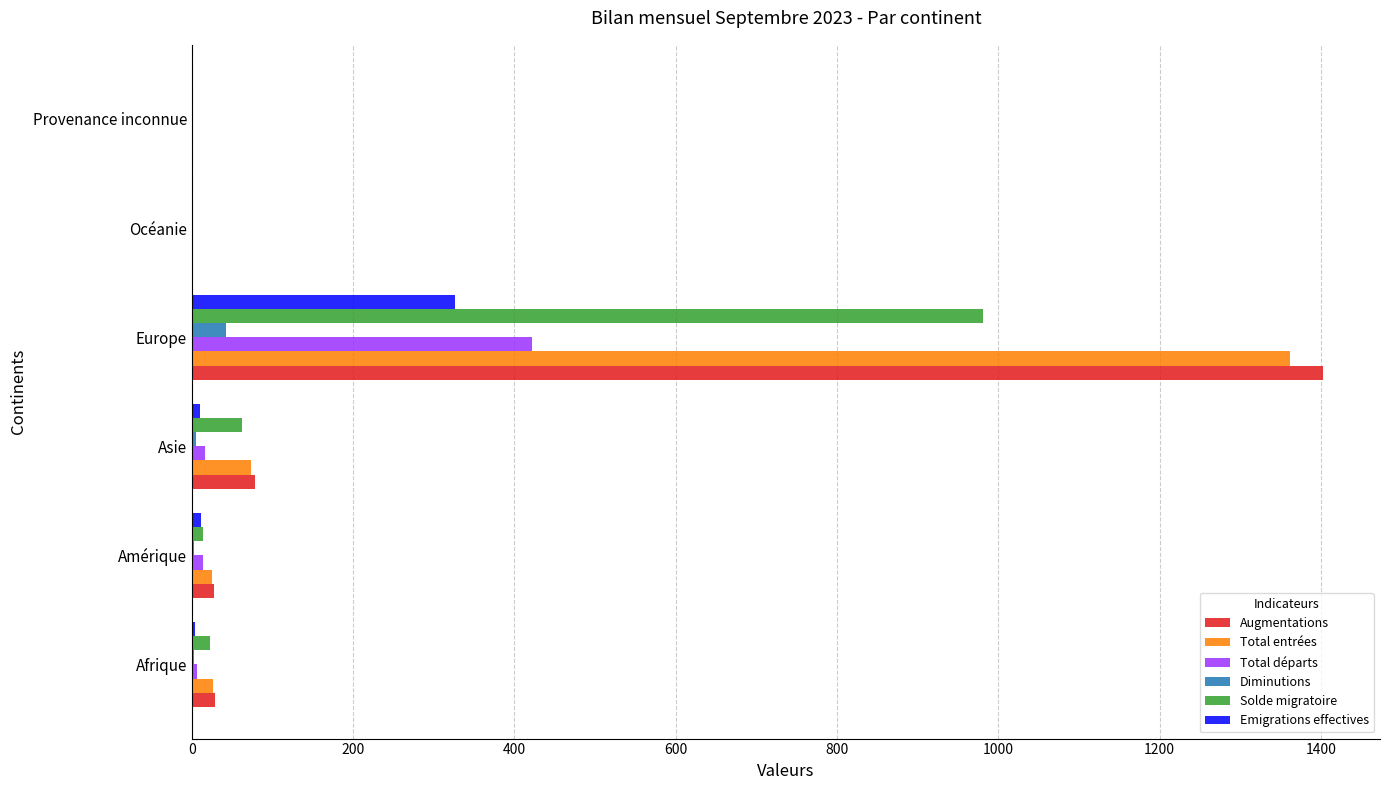

What is the highest value of the Diminutions series?

42